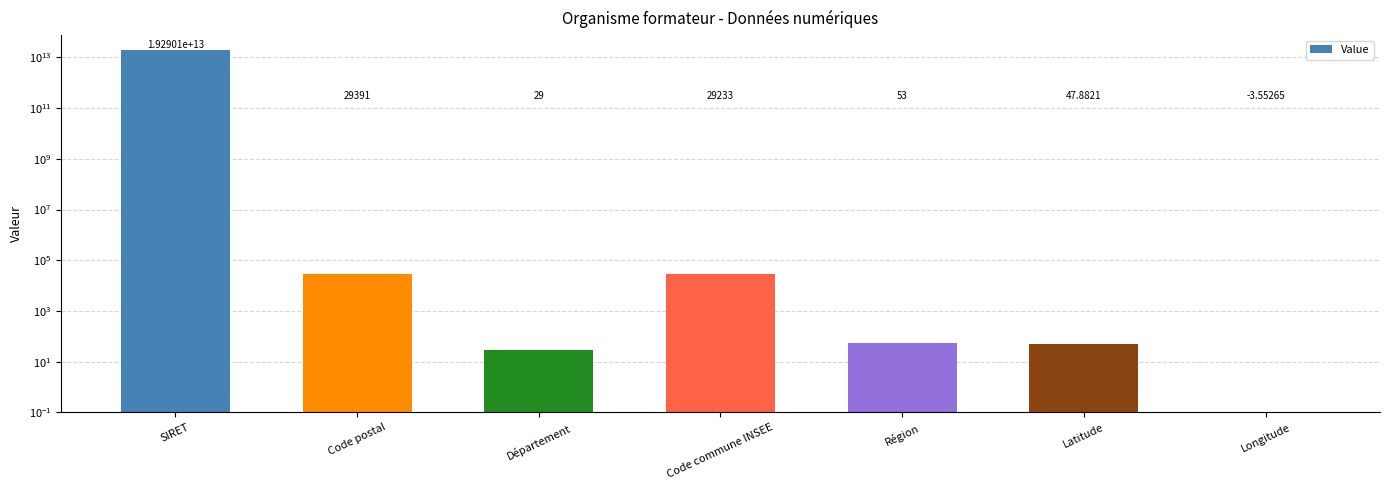

What is the smallest value displayed?

-3.6